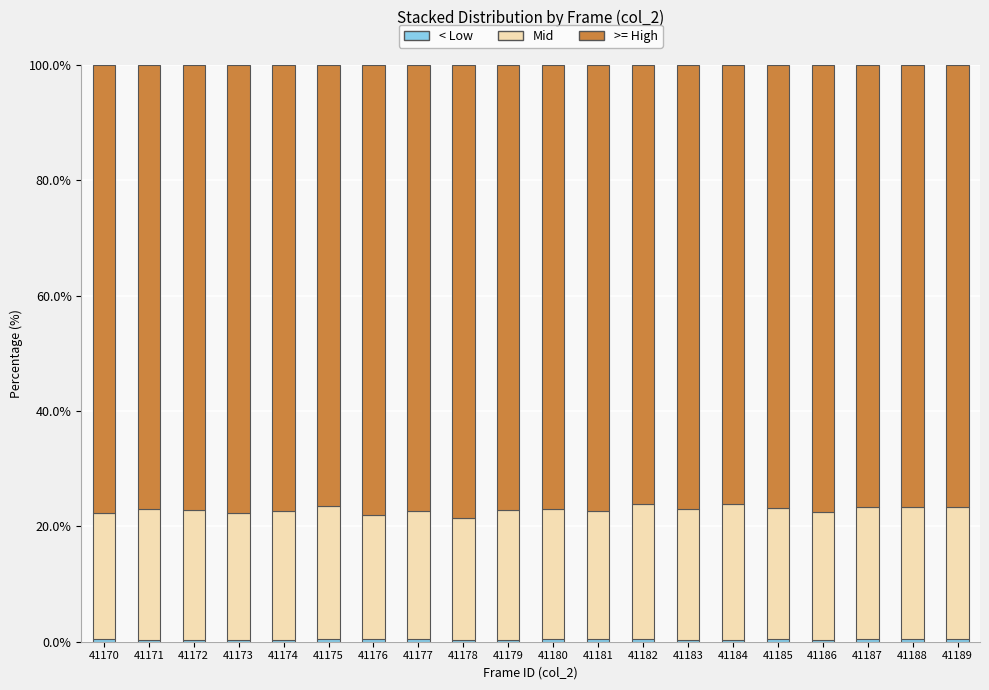

Which series has the widest spread of values?

Mid